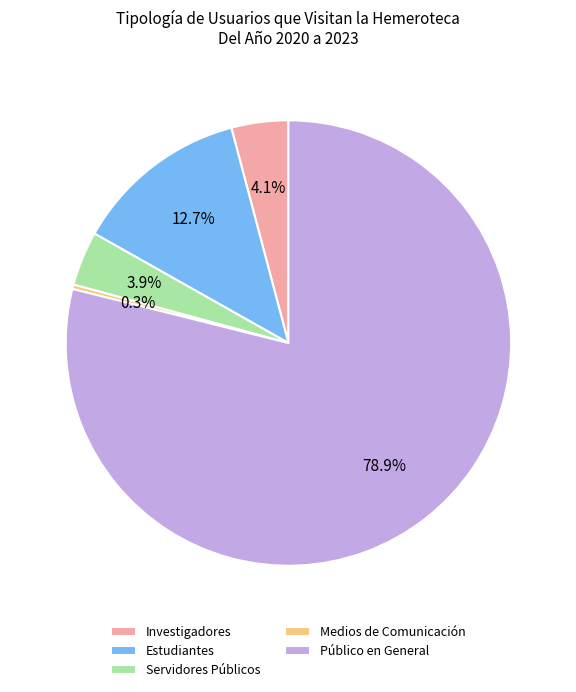

Is there a majority slice in this chart?

Yes